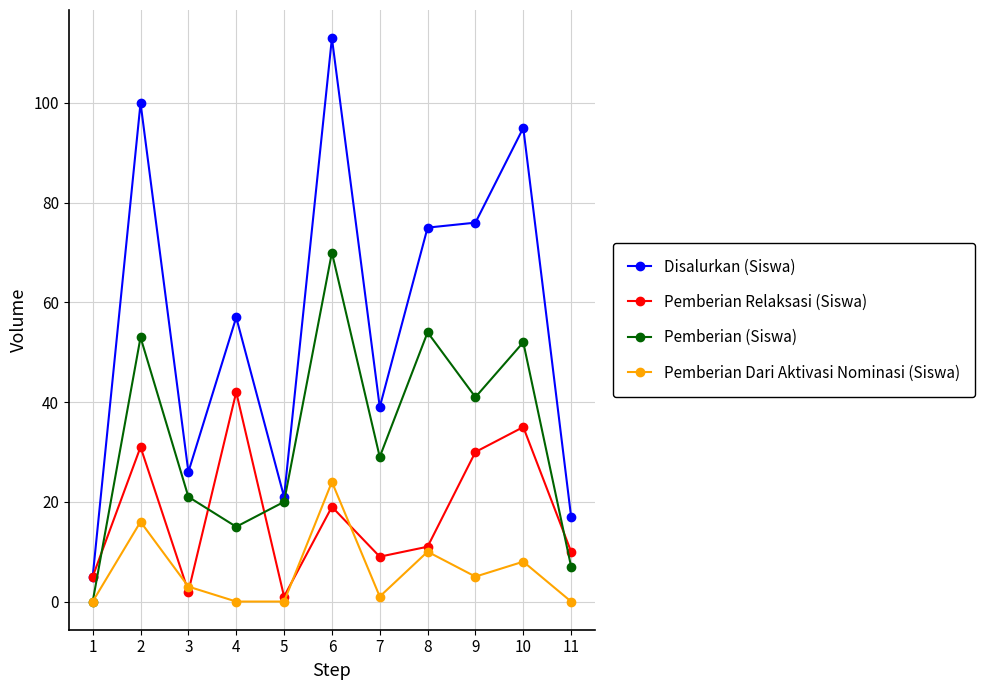

What is the maximum value shown in the chart?

113